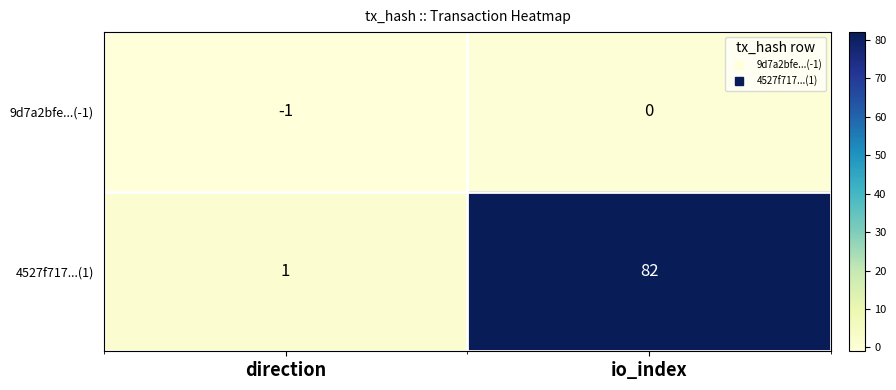

The 4527f717...(1) series shows 82 at io_index. True or false?

True